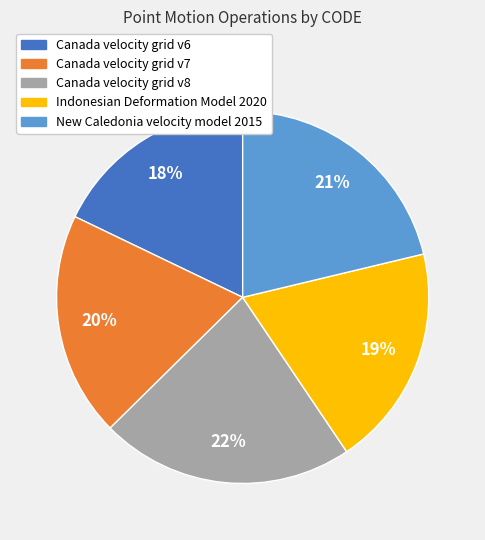

To the nearest percent, what portion does Indonesian Deformation Model 2020 represent?

19%